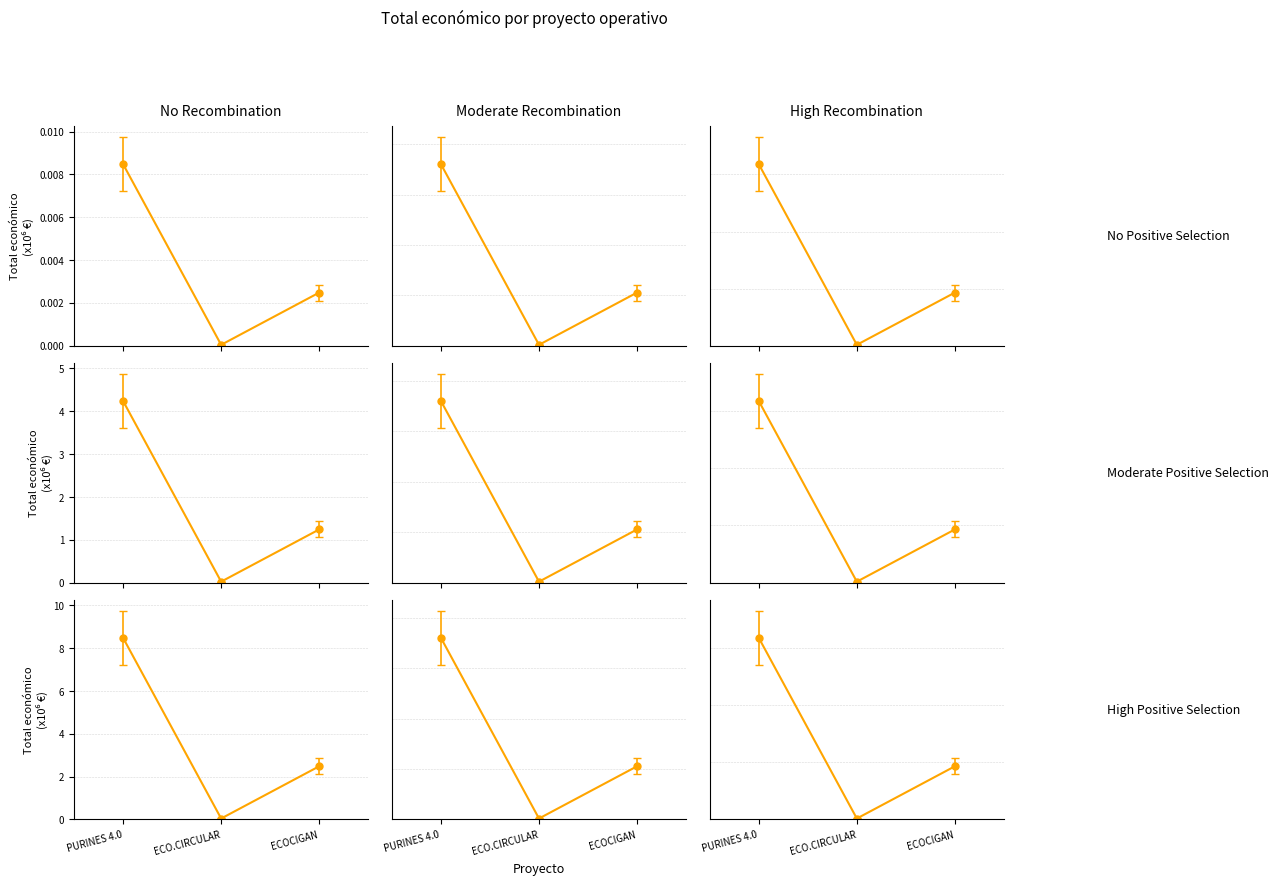

What is the label of the 1st point from the right?

ECOCIGAN